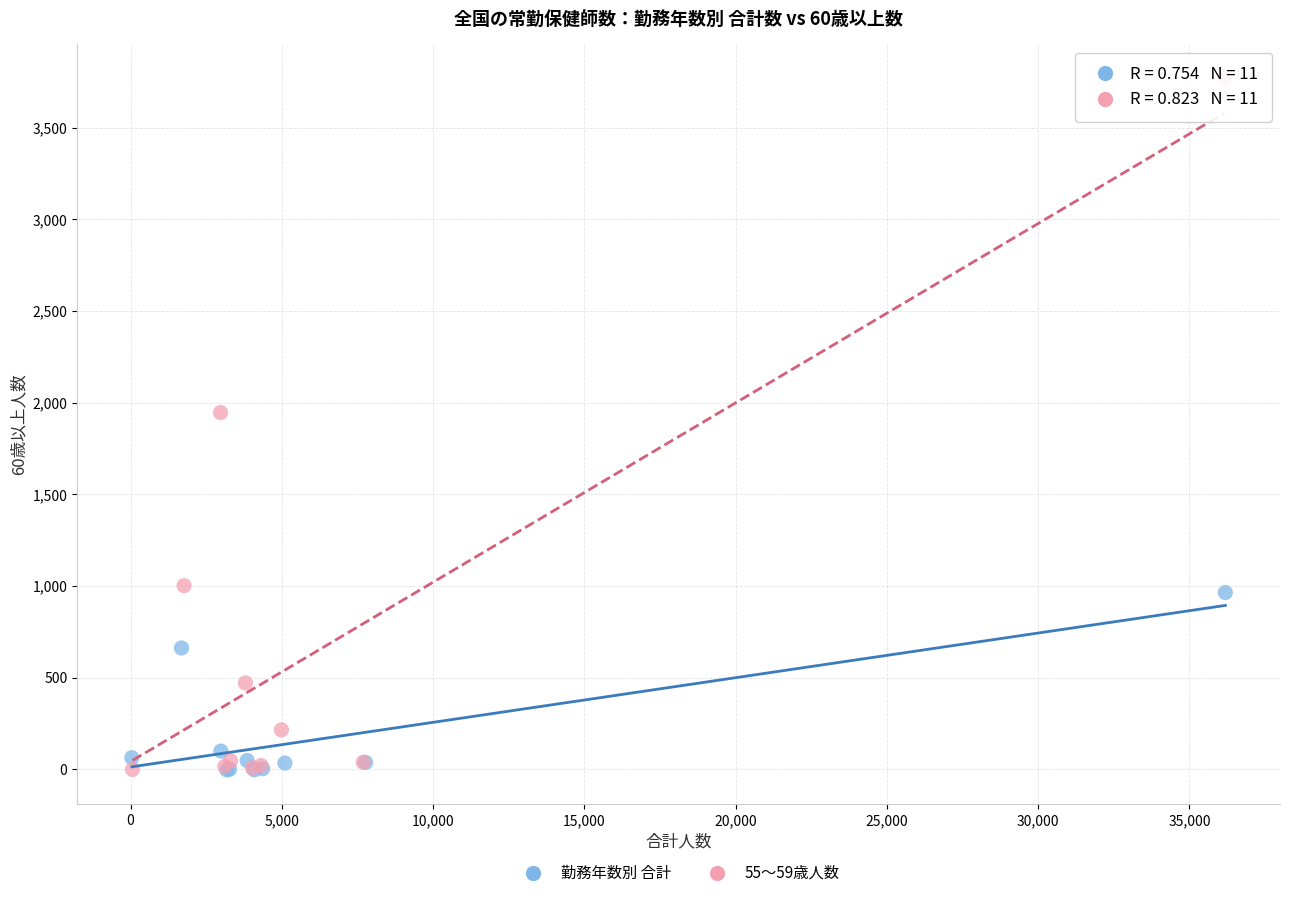

Which series has the largest Y range (max minus min)?

55～59歳人数